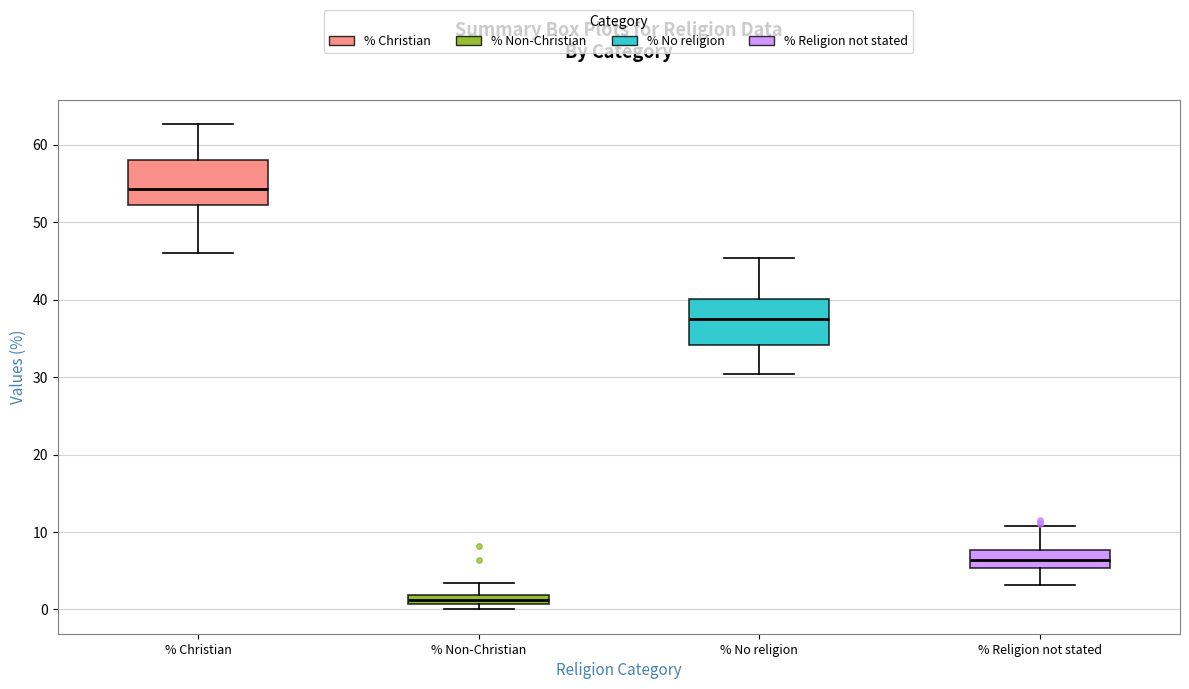

Which box has the lowest median line?

% Non-Christian